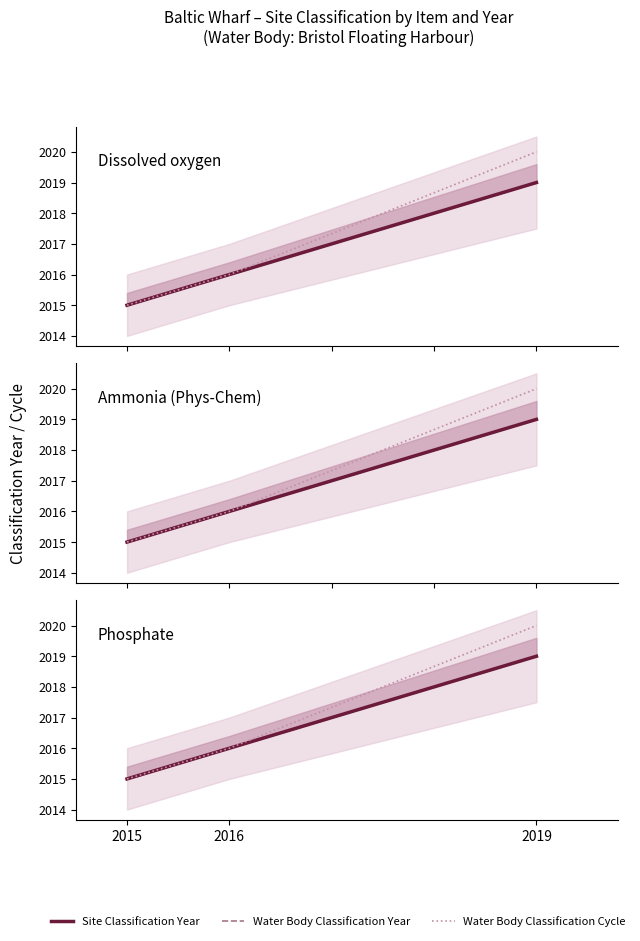

What are all the series names shown in the legend?

Site Classification Year, Water Body Classification Year, Water Body Classification Cycle